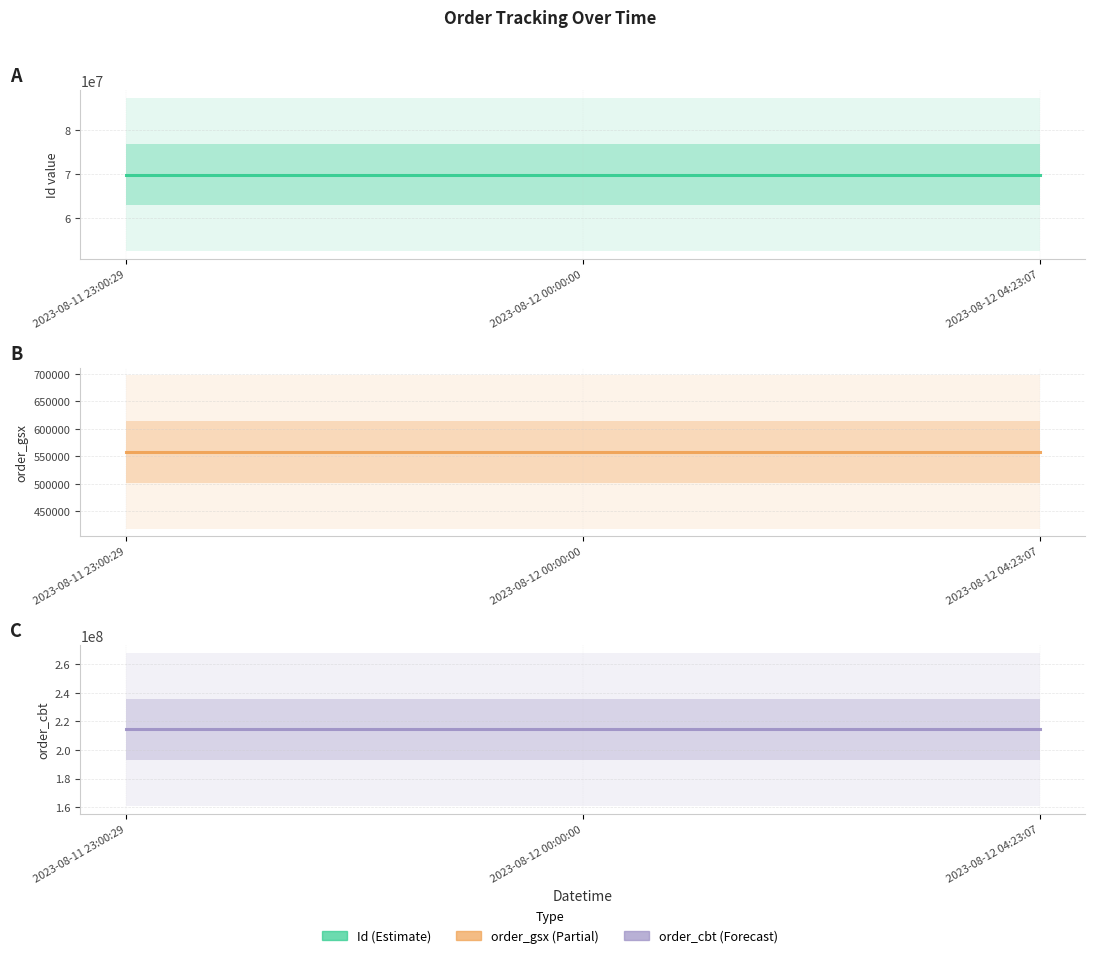

What is the label of the 3rd point from the left?

2023-08-12 04:23:07